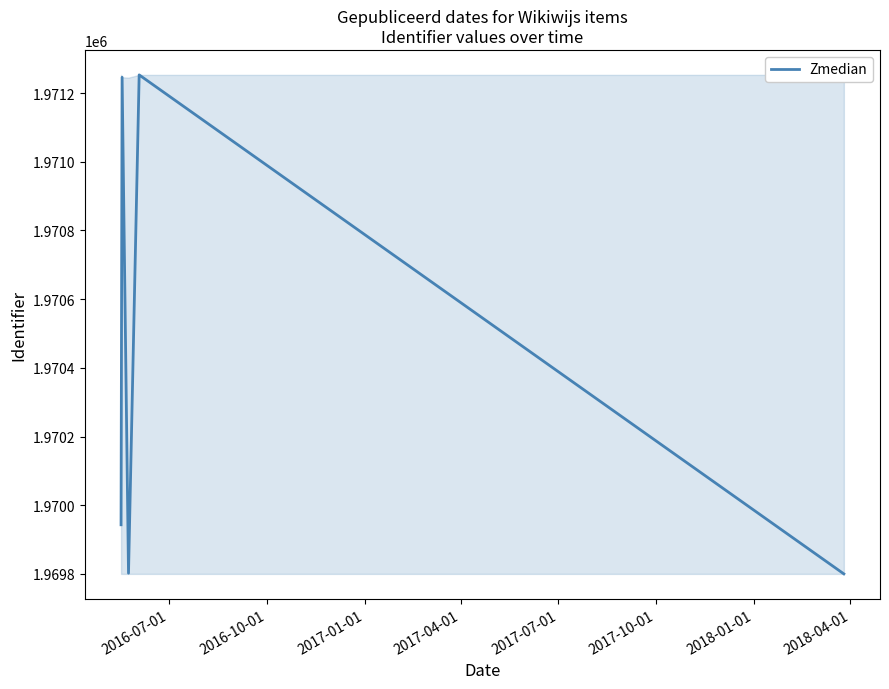

What is the average value?

1970409